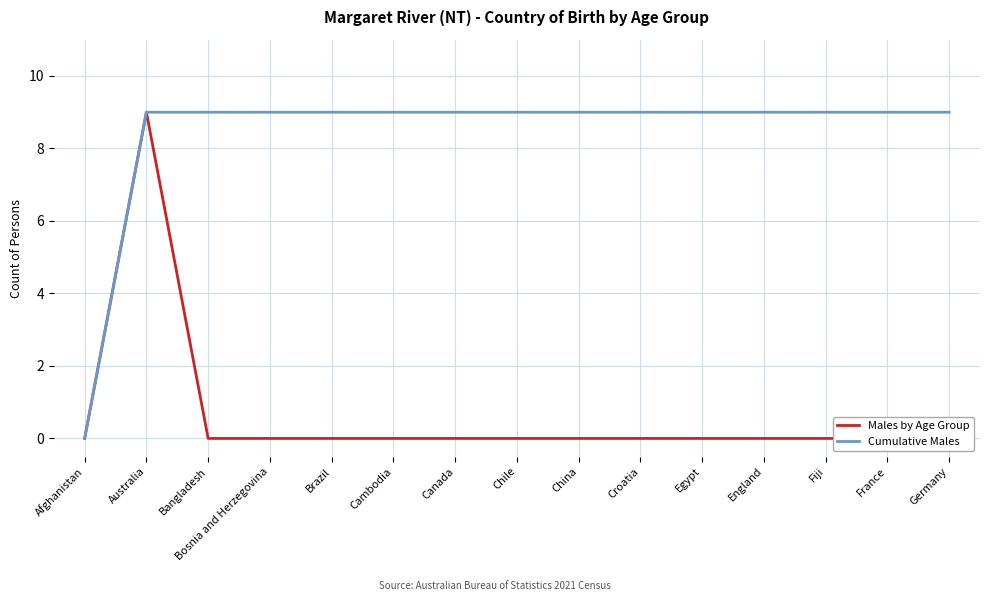

Reading left to right, what are all the values shown in this chart?

Males by Age Group: Afghanistan=0	Australia=9	Bangladesh=0	Bosnia and Herzegovina=0	Brazil=0	Cambodia=0	Canada=0	Chile=0	China=0	Croatia=0	Egypt=0	England=0	Fiji=0	France=0	Germany=0
Cumulative Males: Afghanistan=0	Australia=9	Bangladesh=9	Bosnia and Herzegovina=9	Brazil=9	Cambodia=9	Canada=9	Chile=9	China=9	Croatia=9	Egypt=9	England=9	Fiji=9	France=9	Germany=9